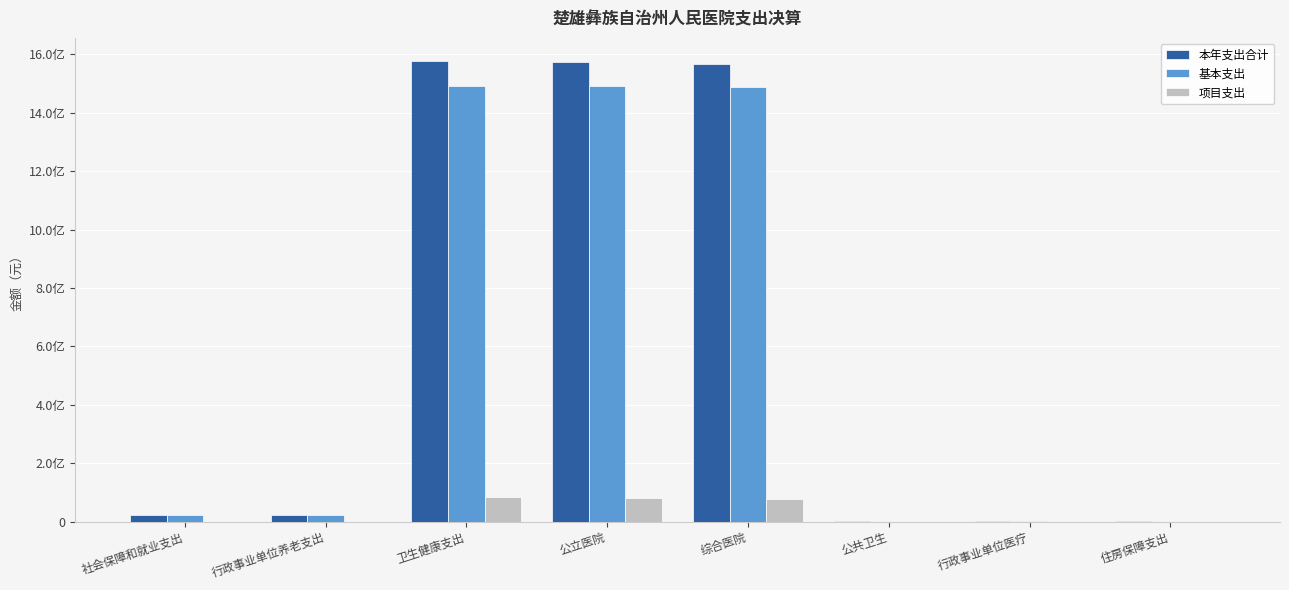

At which label does 项目支出 first exceed 3012559?

卫生健康支出